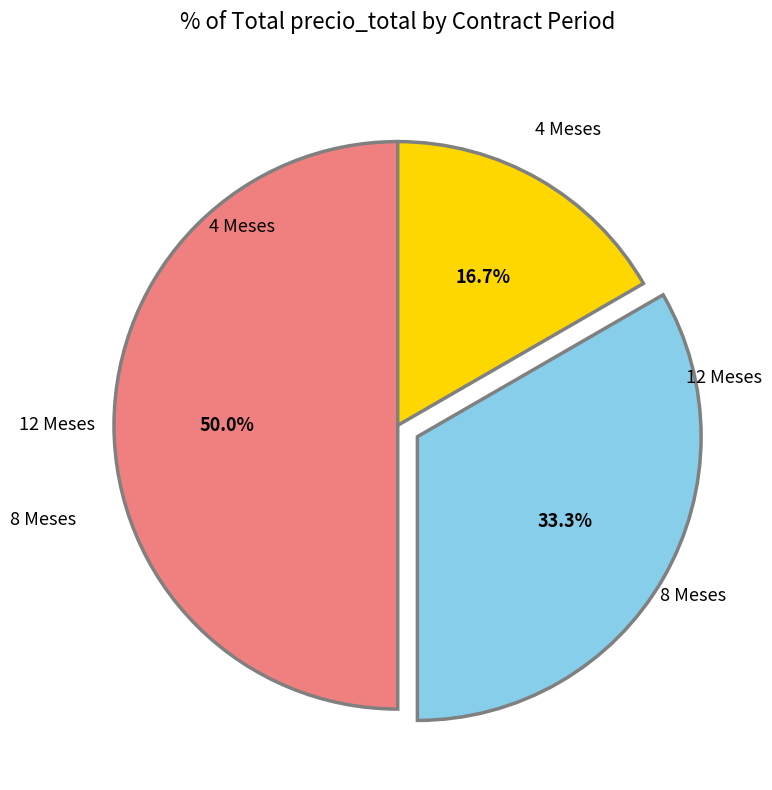

To the nearest percent, what is the difference between the largest and smallest slice percentages?

33%